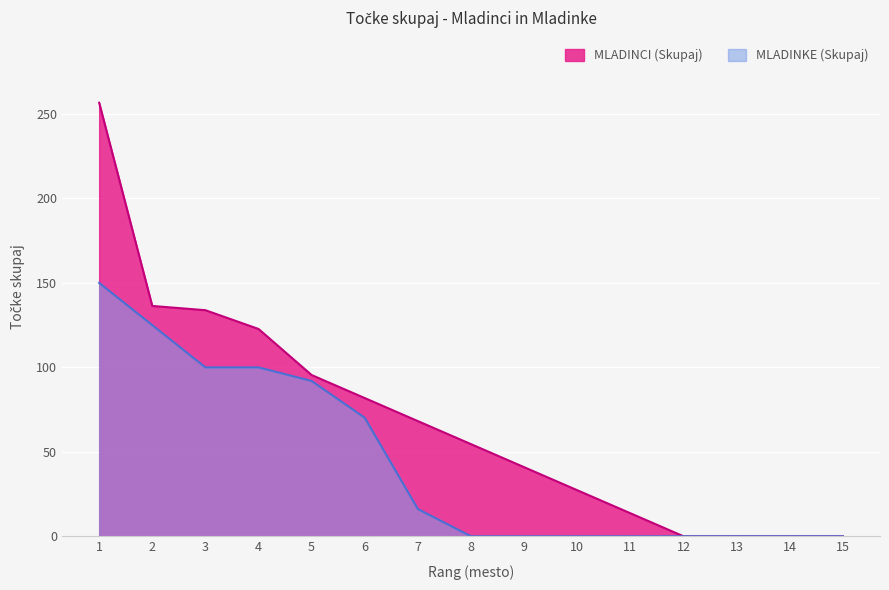

True or false: MLADINCI (Skupaj) and MLADINKE (Skupaj) intersect in this chart.

False